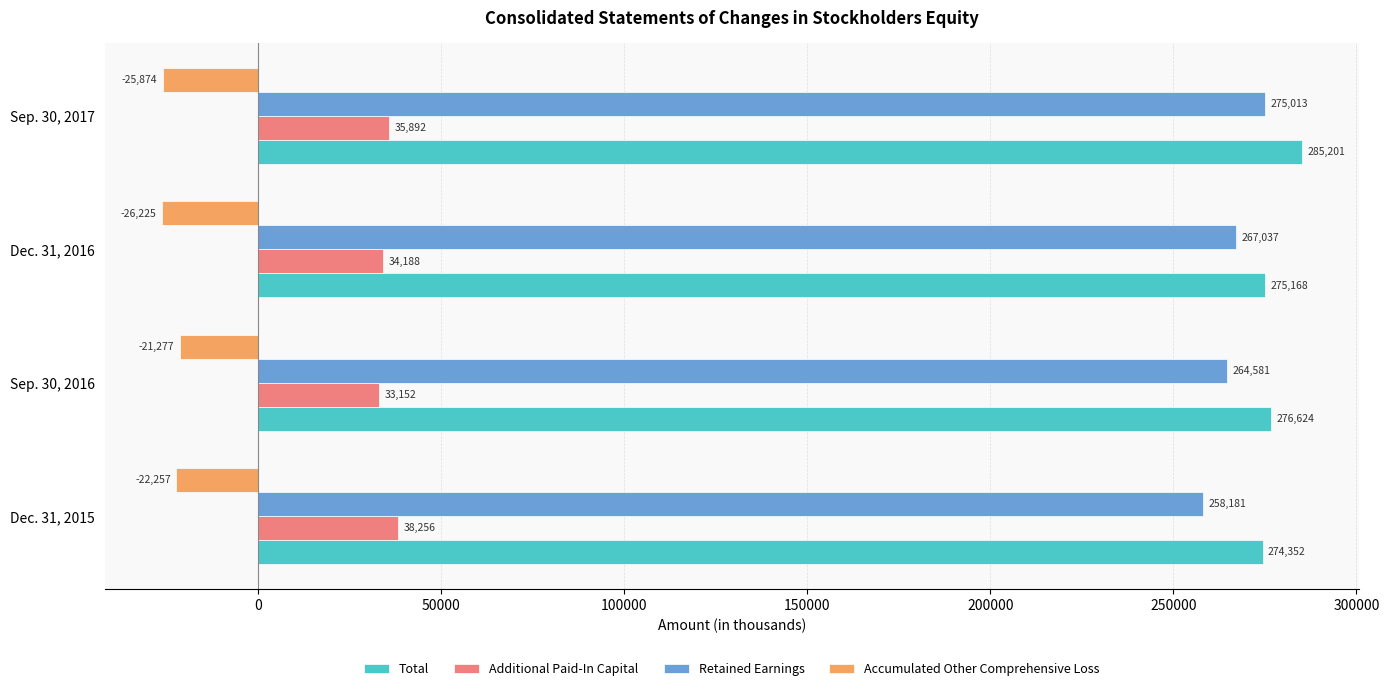

What is the difference between the highest and lowest values at Dec. 31, 2015?

296609